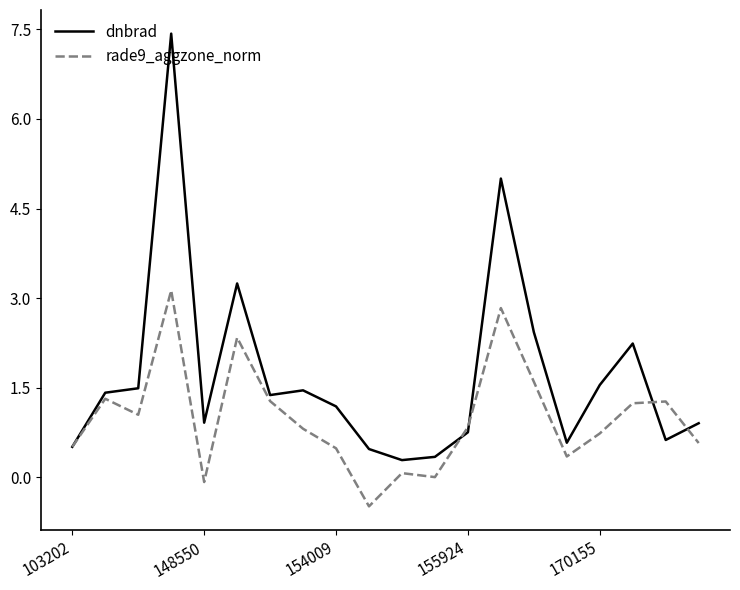

List the series in order of their peak value, highest first.

dnbrad, rade9_aggzone_norm